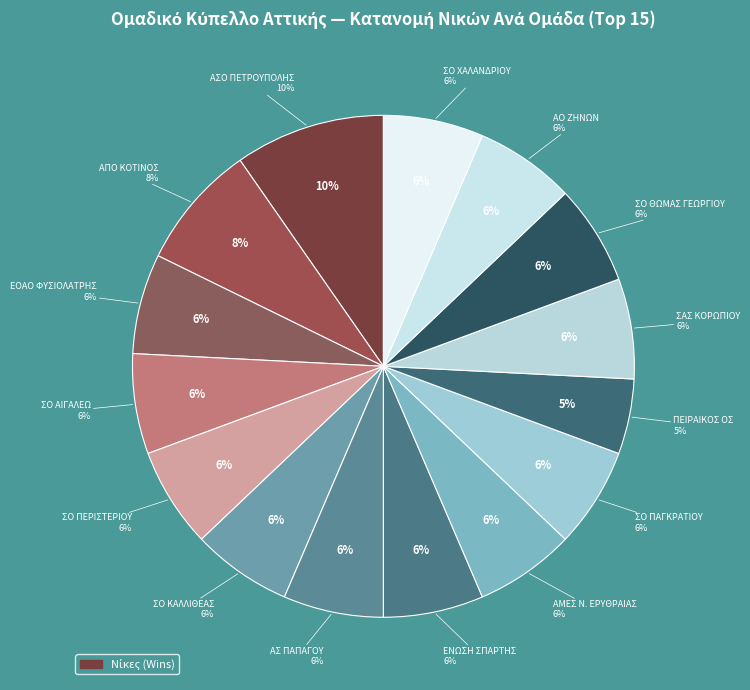

What is the change in value from ΑΠΟ ΚΟΤΙΝΟΣ to ΣΟ ΘΩΜΑΣ ΓΕΩΡΓΙΟΥ?

-1